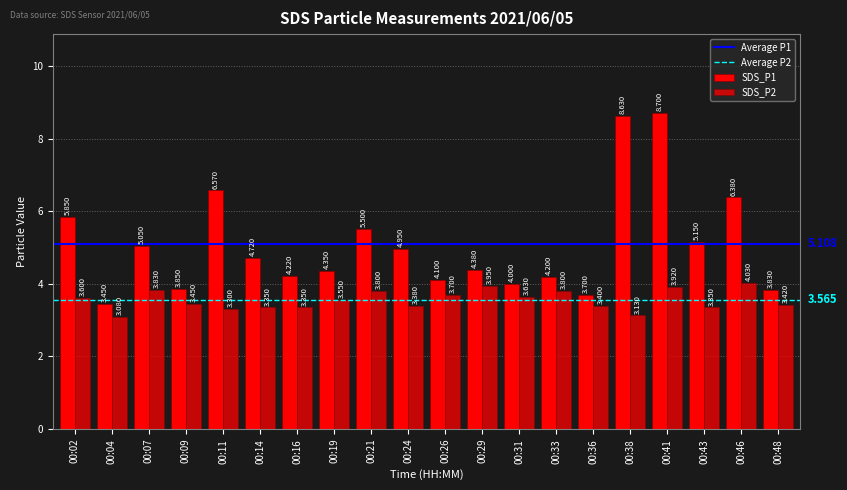

What is the highest value of the SDS_P1 series?

8.7